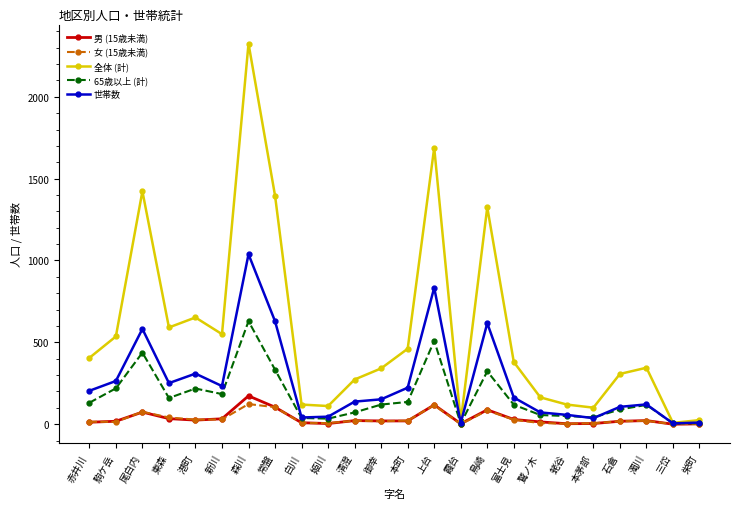

True or false: 女 (15歳未満) has more than 2 interior local peaks.

True